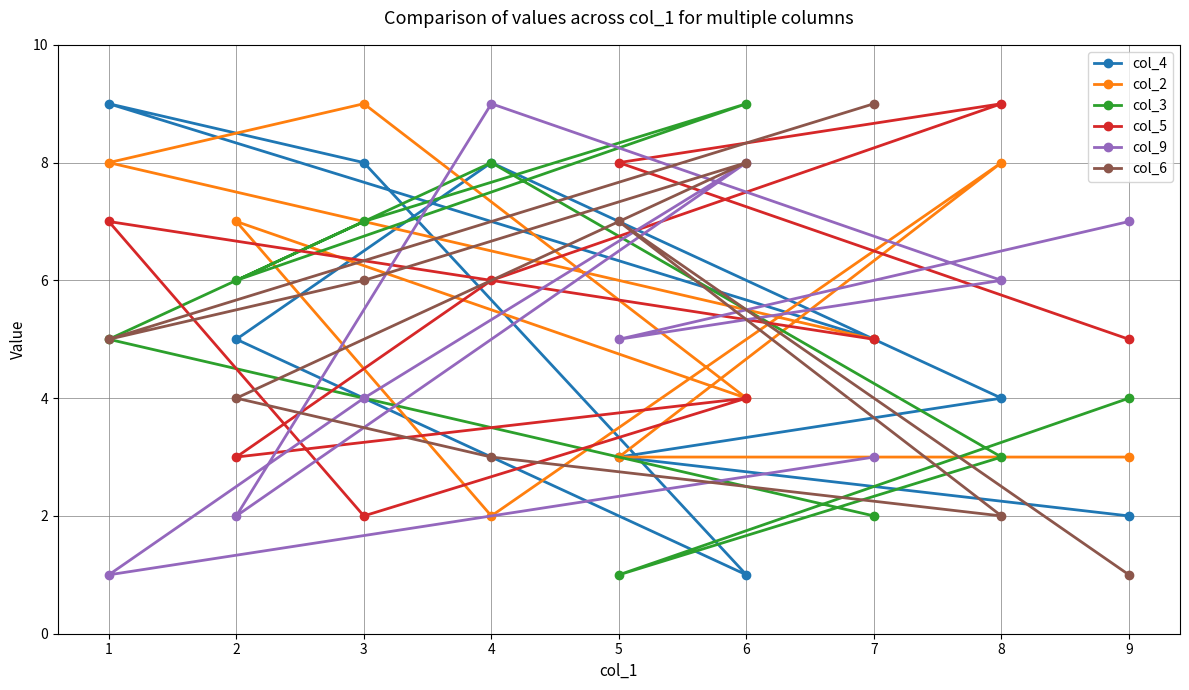

What is the difference between the maximum and minimum values in the col_3 series?

8